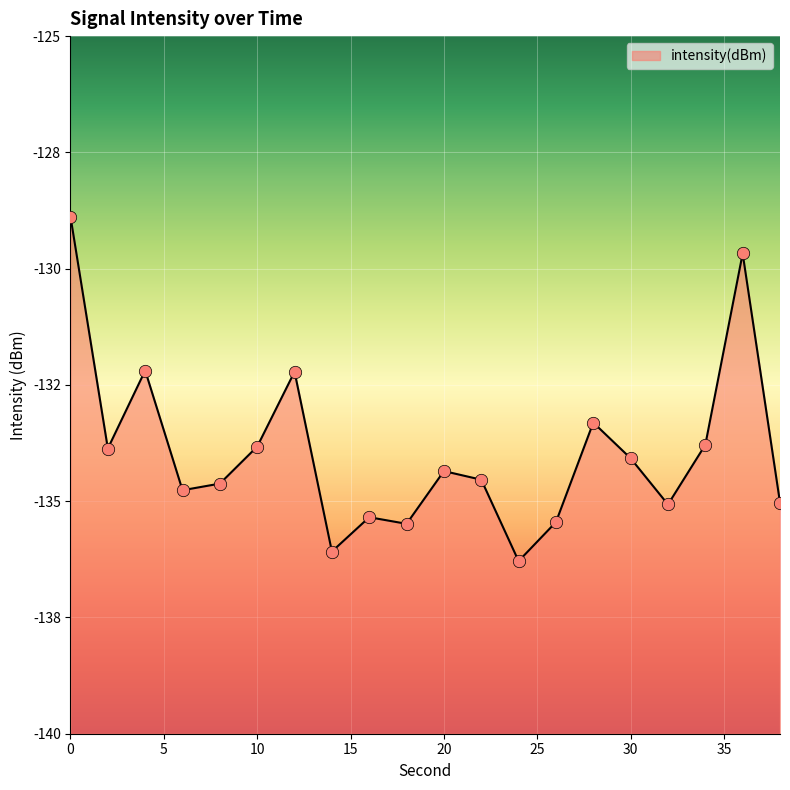

Between 26 and 6, which is larger?

6